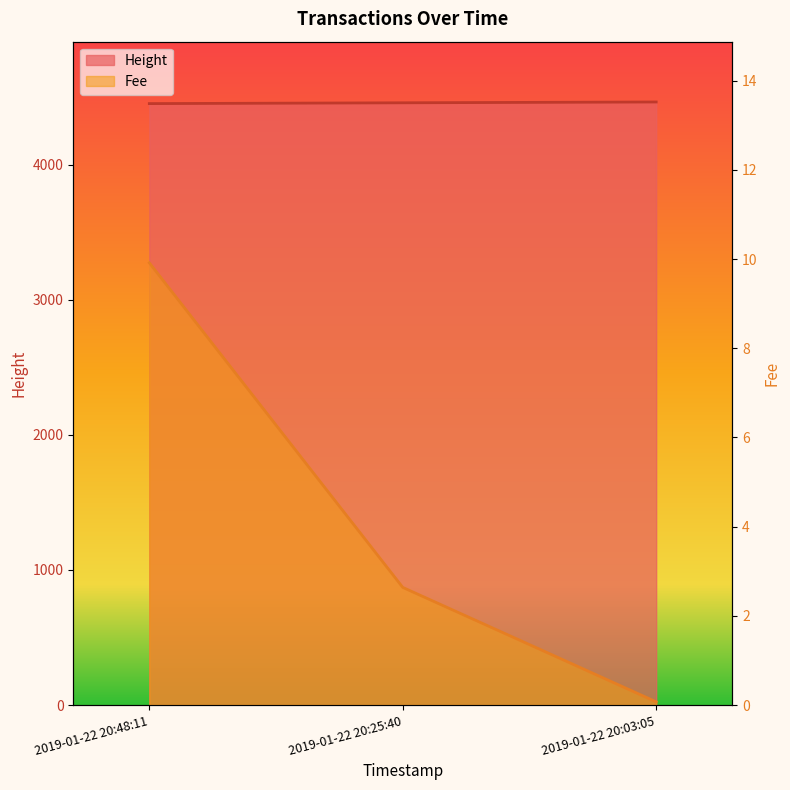

What is the difference between the values at 2019-01-22 20:48:11 and 2019-01-22 20:25:40?

6